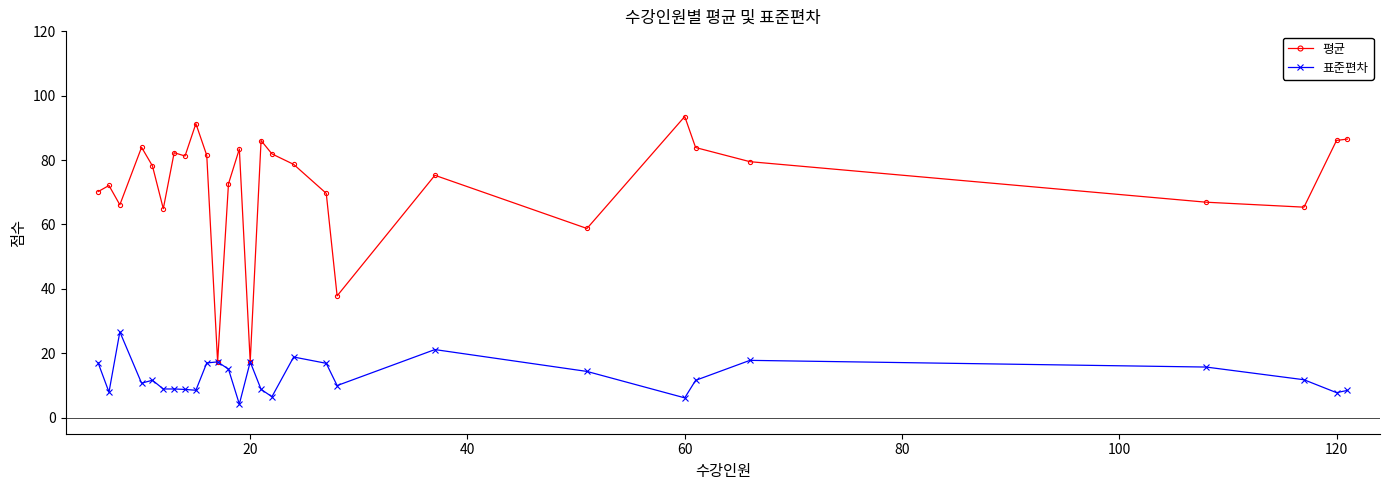

List the series in order of their overall mean, lowest first.

표준편차, 평균